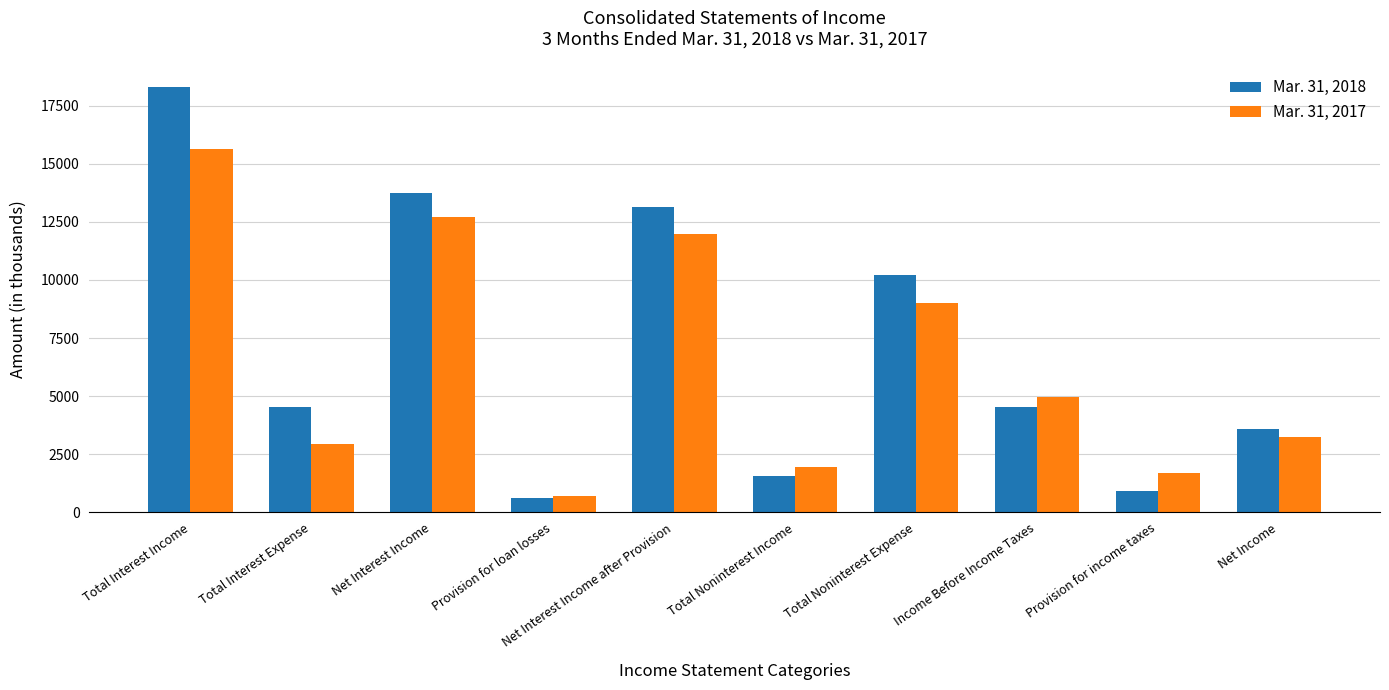

Which label corresponds to the smallest value in the chart?

Provision for loan losses